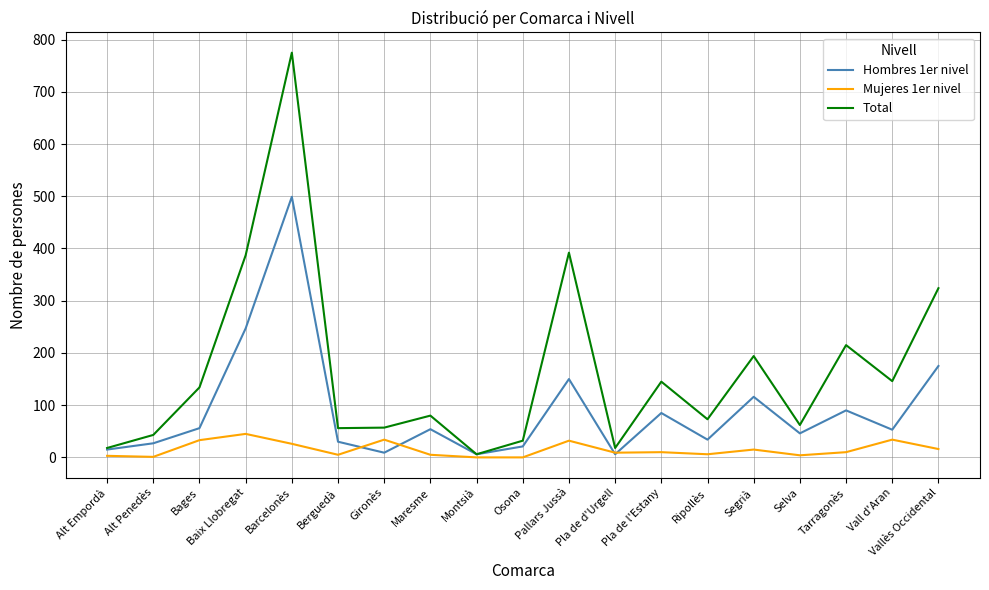

Rank the series by their maximum value, from lowest to highest.

Mujeres 1er nivel, Hombres 1er nivel, Total